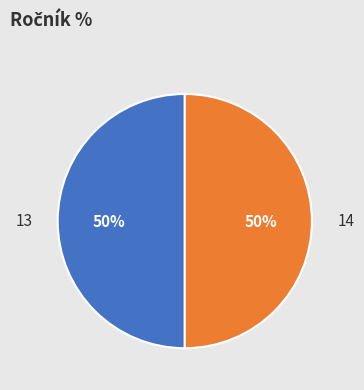

Count the number of slices in the pie.

2